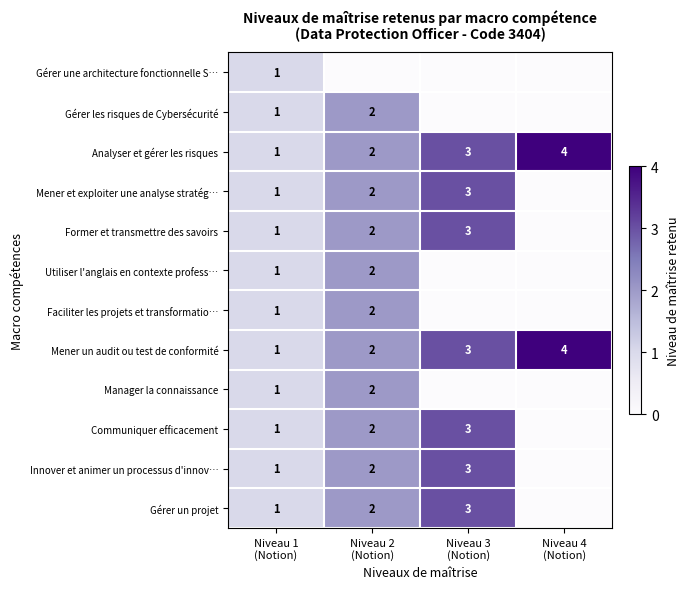

How many data points in Former et transmettre des savoirs are above 2?

1